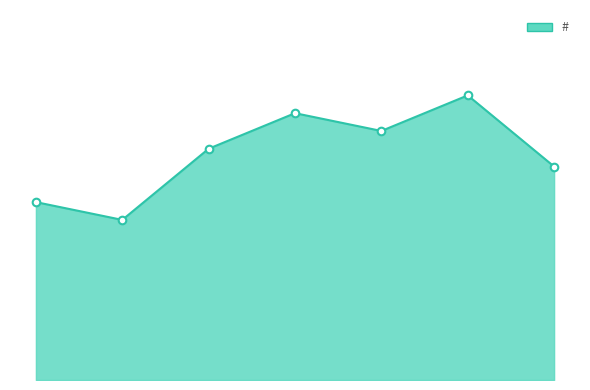

Which series has the widest spread of Y values?

#_line